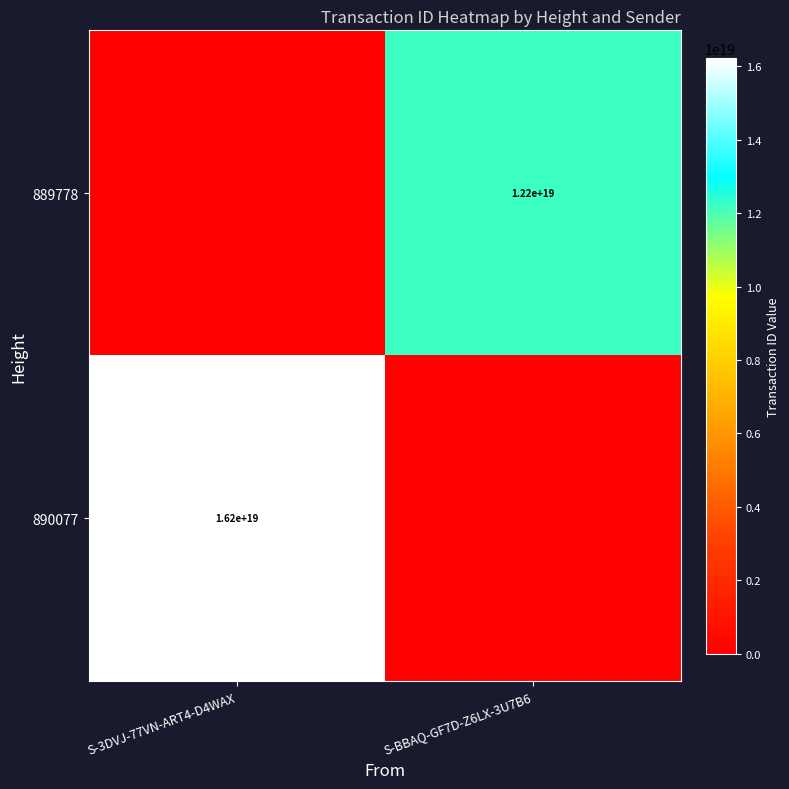

The value of 889778 at S-BBAQ-GF7D-Z6LX-3U7B6 is 12200000000000000000. True or false?

True